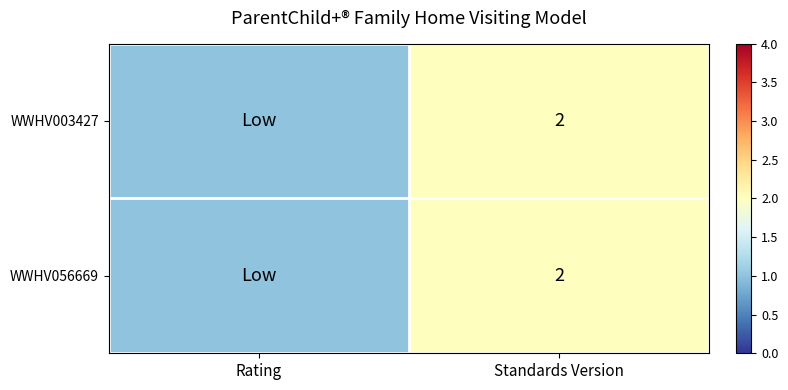

Between Rating and Standards Version, which is larger?

Standards Version